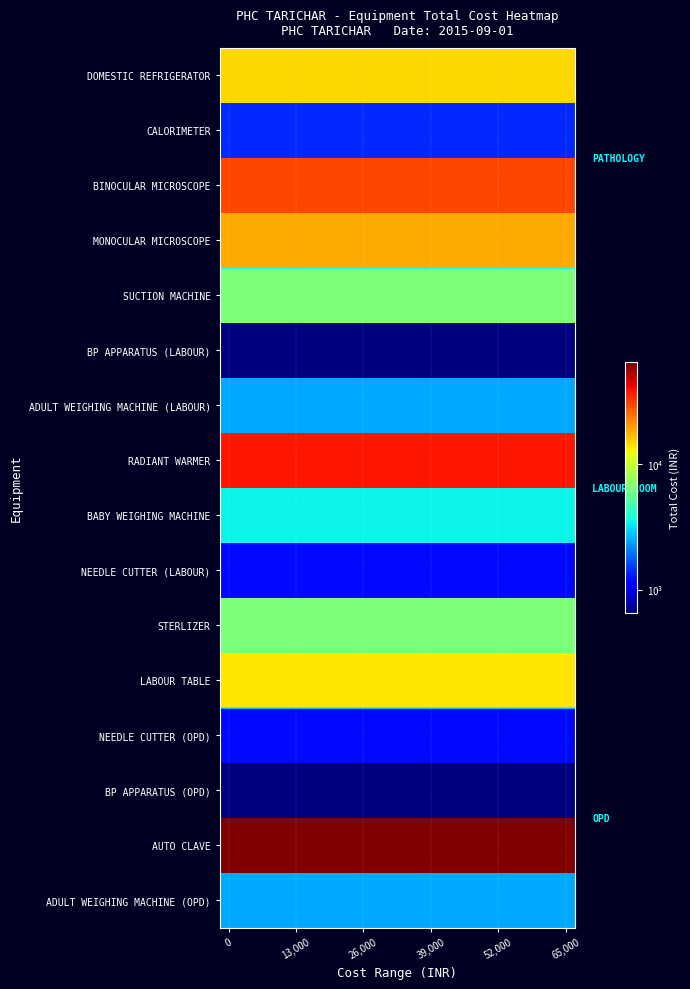

At how many categories does at least one series exceed 14890?

20